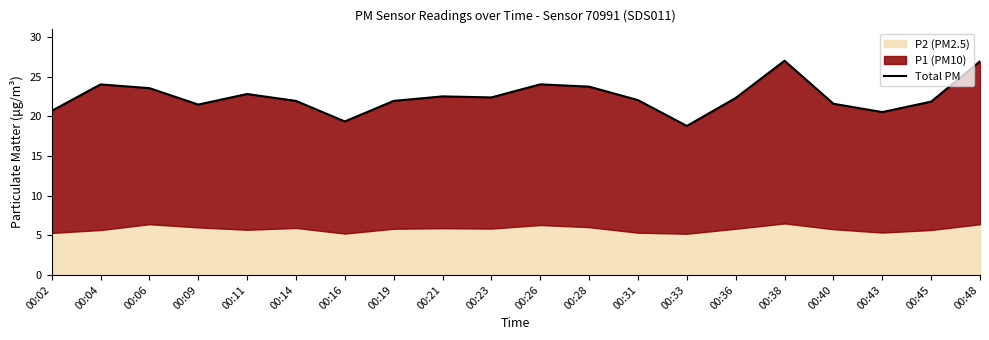

Rank the categories by value from highest to lowest.

00:38, 00:48, 00:26, 00:04, 00:28, 00:06, 00:11, 00:21, 00:23, 00:36, 00:31, 00:14, 00:19, 00:45, 00:40, 00:09, 00:02, 00:43, 00:16, 00:33